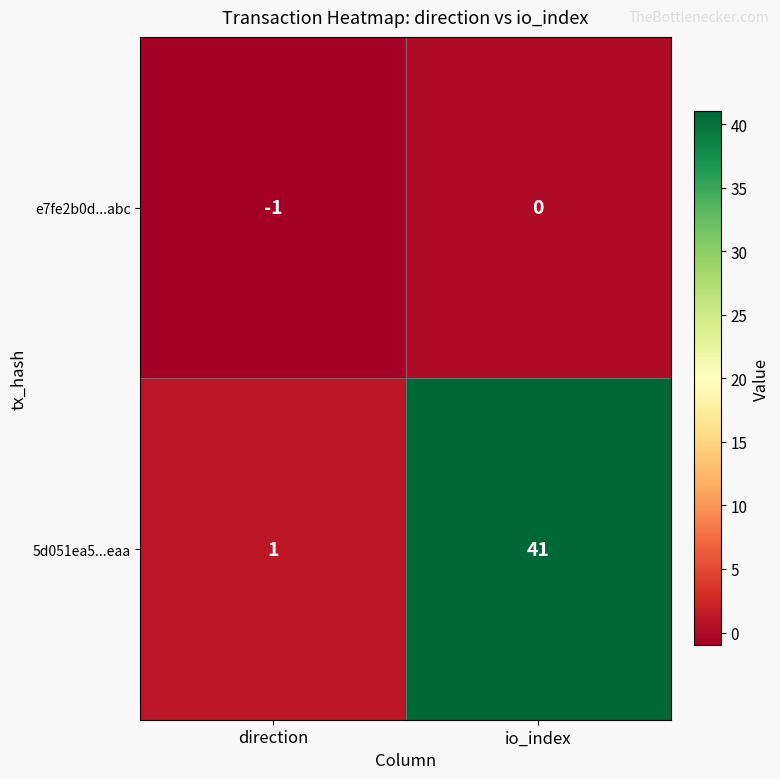

What is the spread (max minus min) of values at io_index?

41